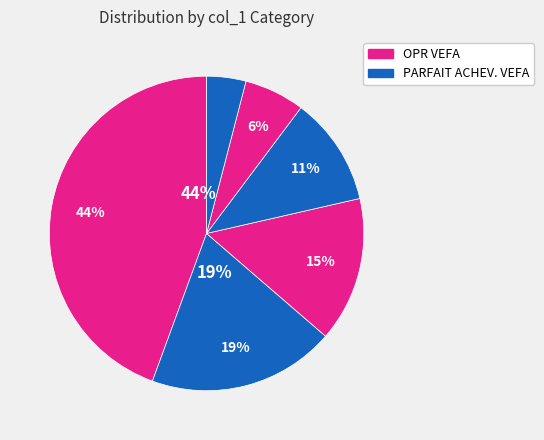

How many slices are in this pie chart?

6